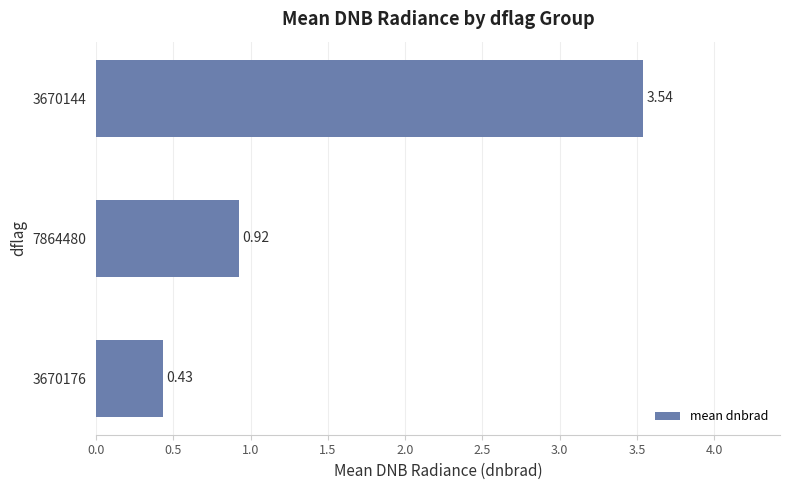

What is the average value?

1.6